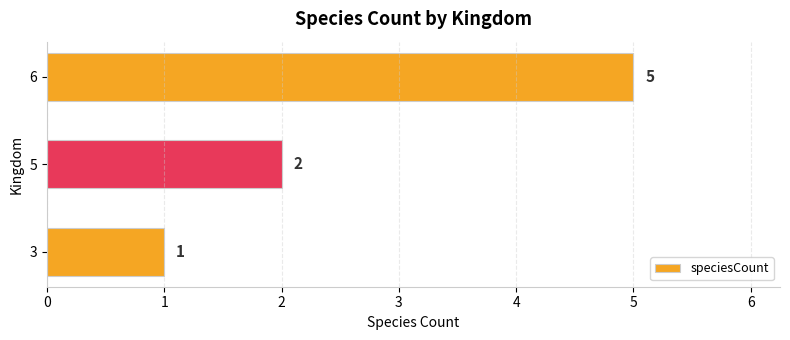

What is the maximum value shown in the chart?

5